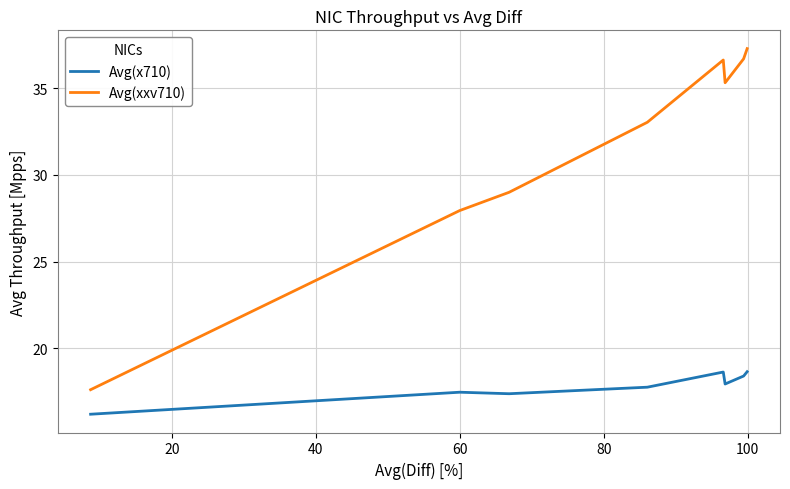

Rank the series by their average value, from highest to lowest.

Avg(xxv710), Avg(x710)